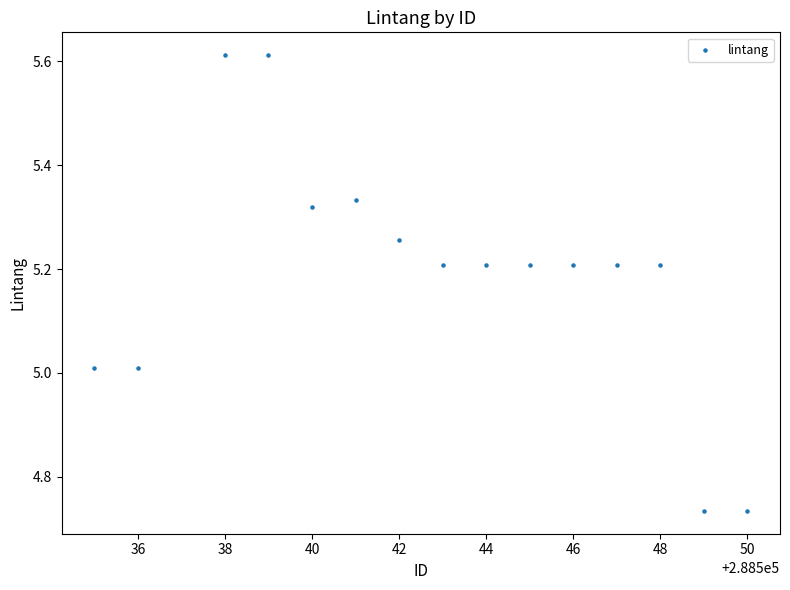

What is the range of Y values (max minus min)?

0.9